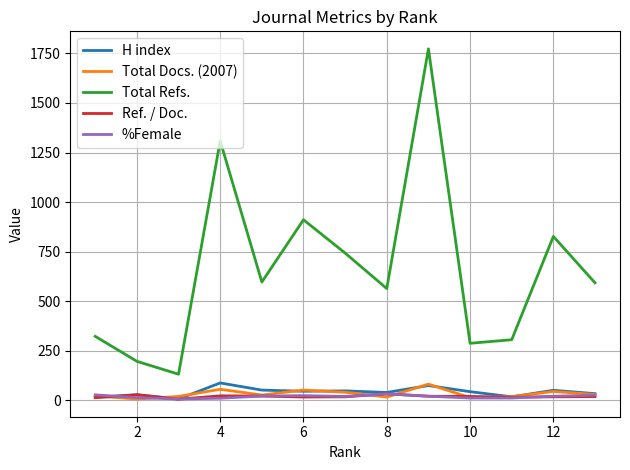

Which series has the largest total across all categories?

Total Refs.